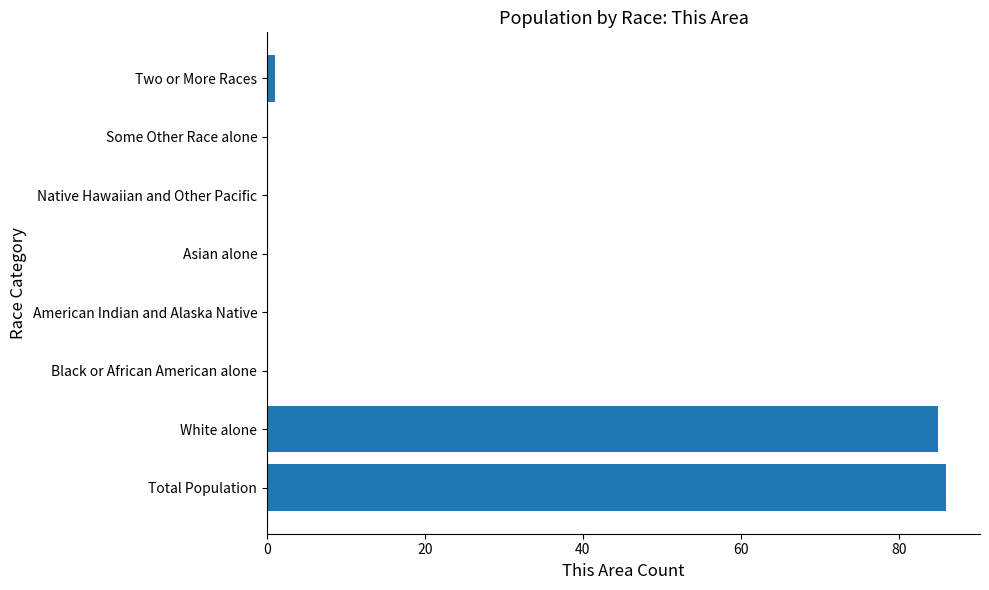

Which has a higher value, Total Population or American Indian and Alaska Native?

Total Population